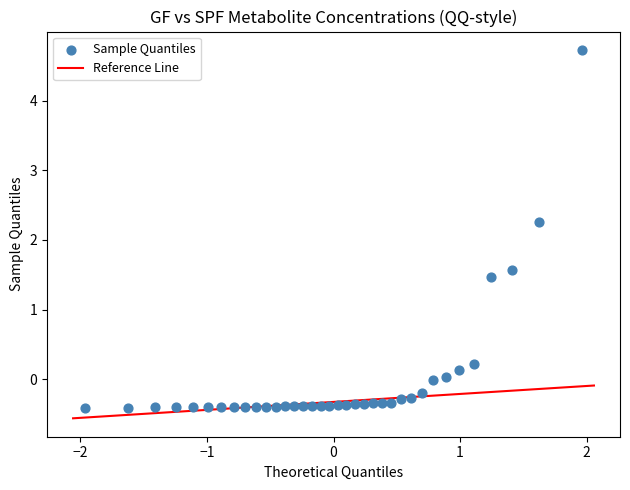

What is the range of Y values (max minus min)?

5.1